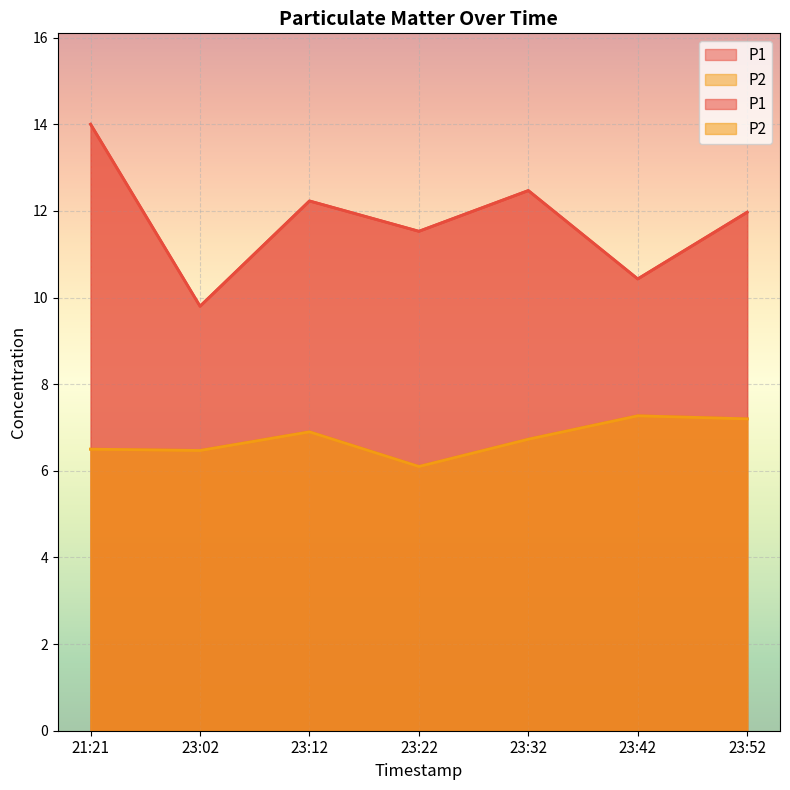

What is the difference between the maximum and minimum values in the P2 series?

1.2